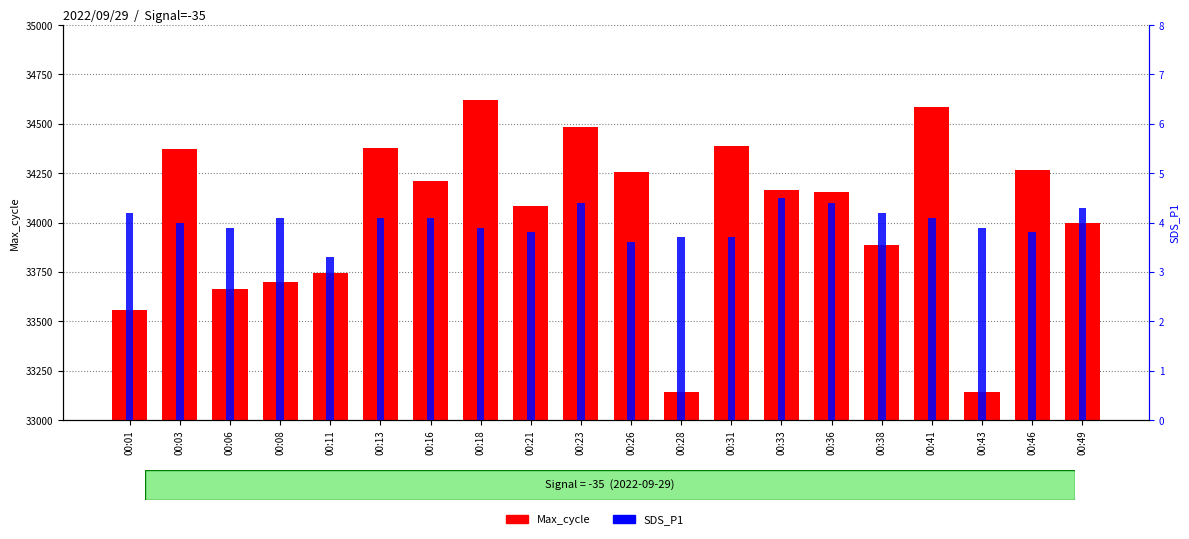

At 00:38, list the series in order from smallest to largest.

SDS_P1, Max_cycle